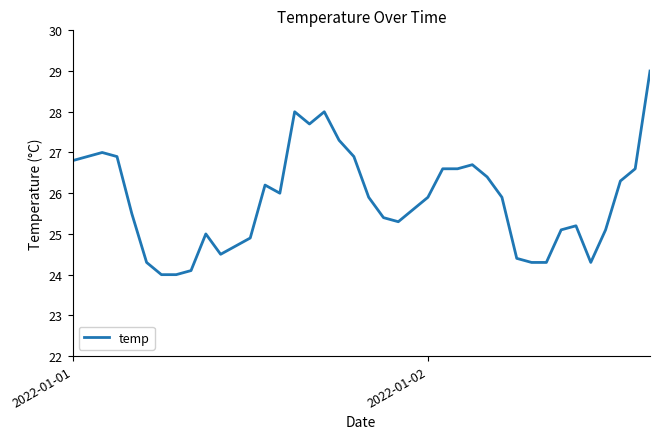

What is the minimum value shown in the chart?

24.0